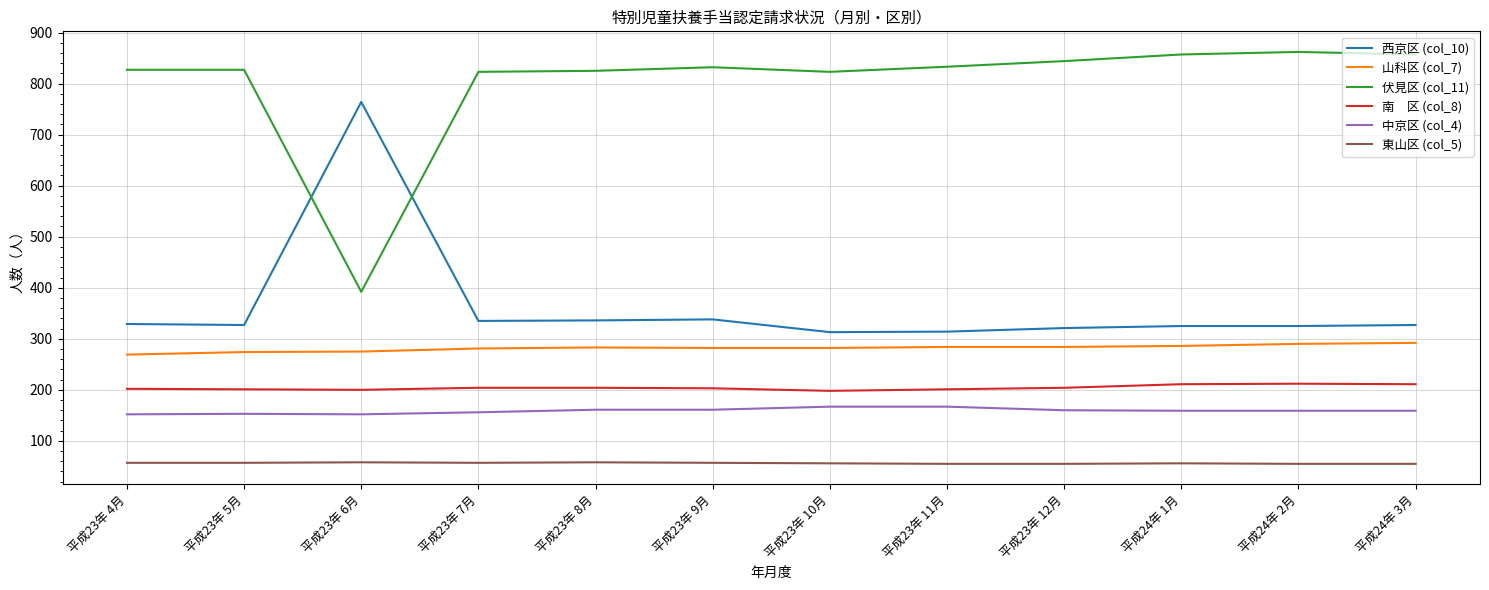

What is the greatest value displayed?

862